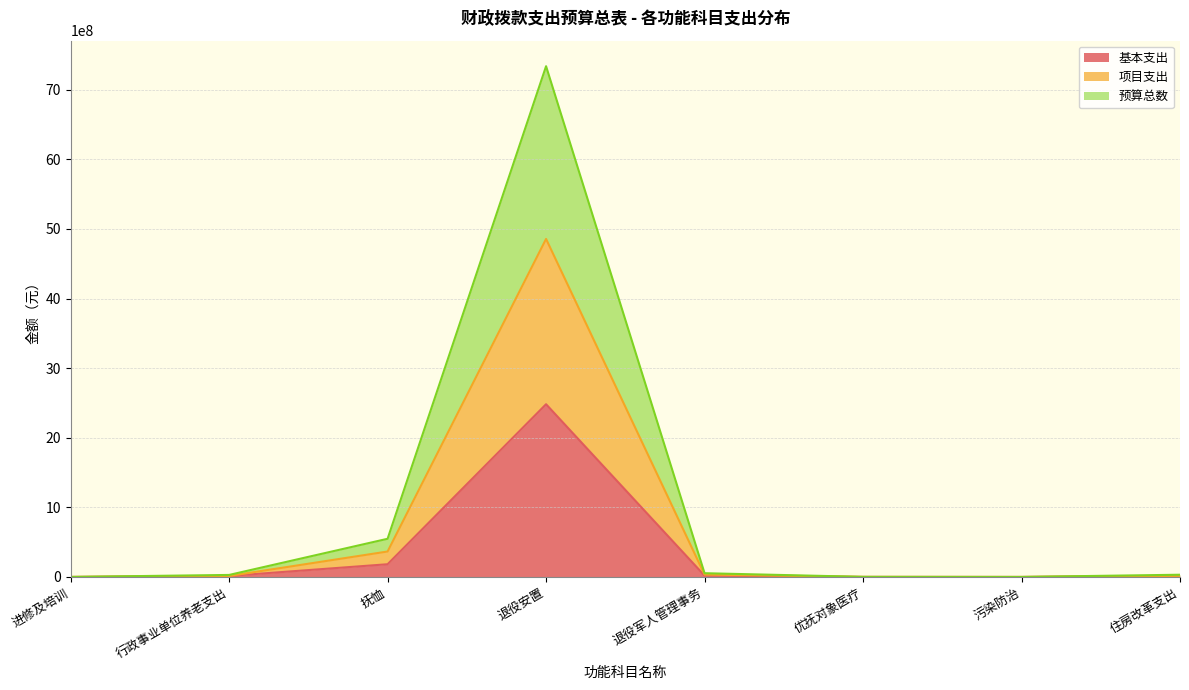

What is the total value across all series at 抚恤?

1097329800.0